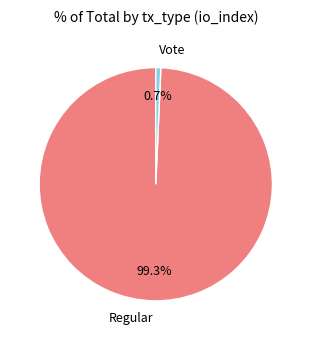

What portion of the pie excludes Vote?

99.3%